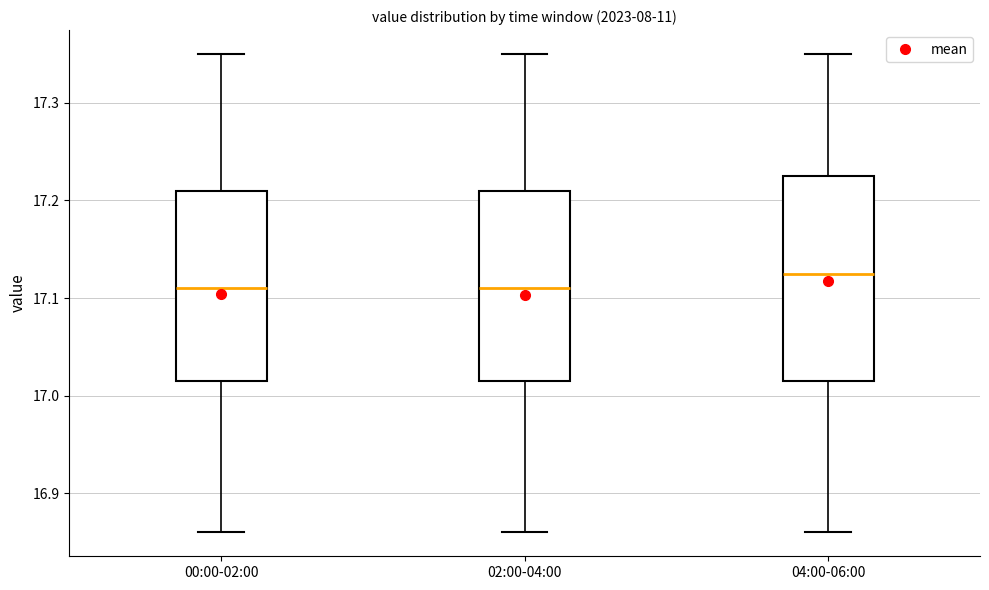

Reading left to right, transcribe this box plot: for each box, give where its median line is, the range the box spans, and where its two whiskers end, as read against the y-axis. The values are not printed on the chart, so give them approximately, as read against the axis.

00:00-02:00: median 17.11, box 17.02 to 17.21, whiskers 16.86 to 17.35
02:00-04:00: median 17.11, box 17.02 to 17.21, whiskers 16.86 to 17.35
04:00-06:00: median 17.13, box 17.02 to 17.23, whiskers 16.86 to 17.35